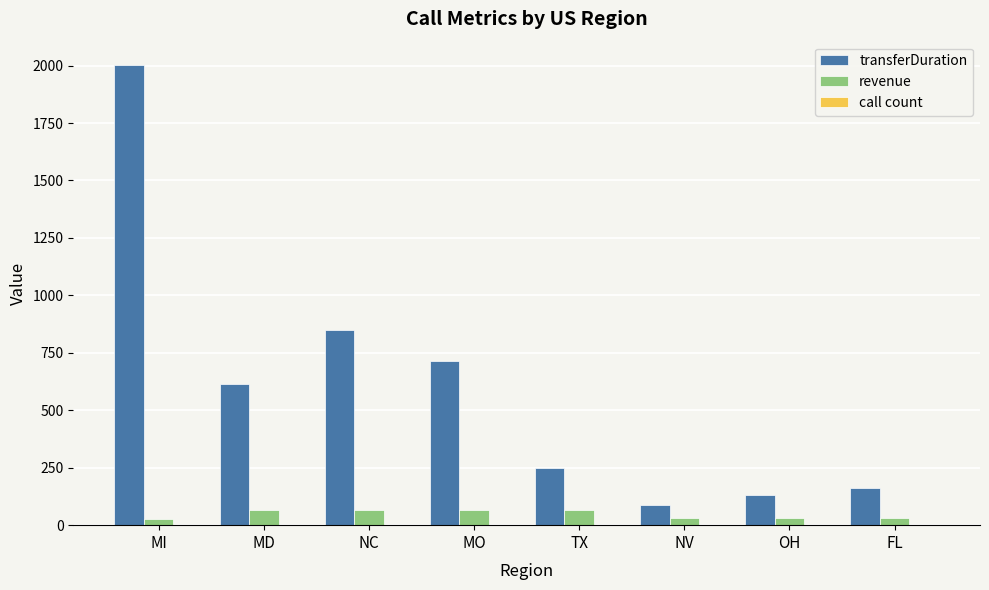

At which category is the sum across all series the highest?

MI